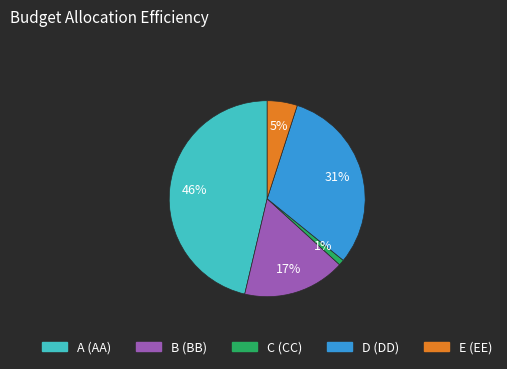

Is there a majority slice in this chart?

No